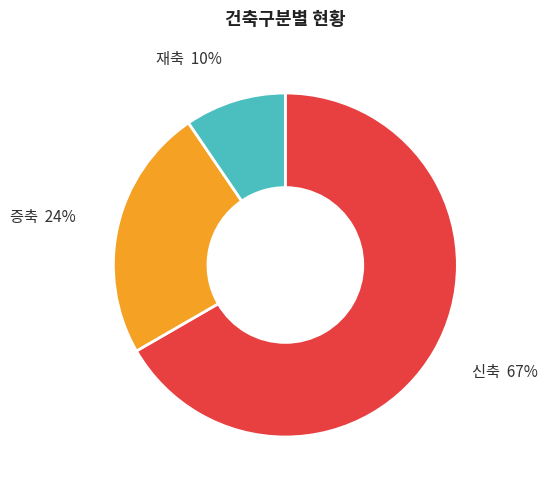

Is there a majority slice in this chart?

Yes